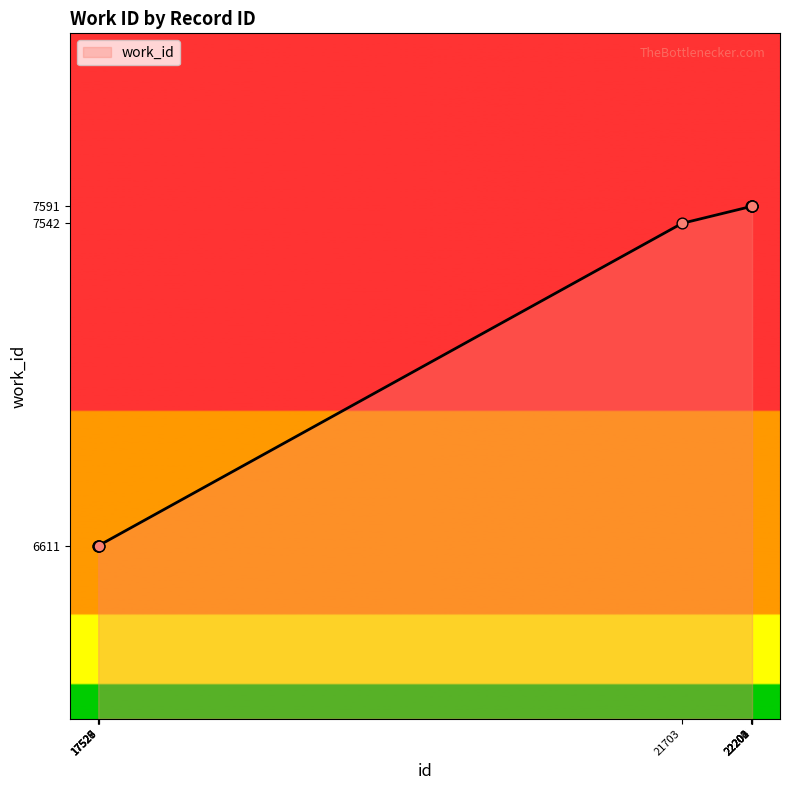

What is the change in value from 17528 to 22202?

+980